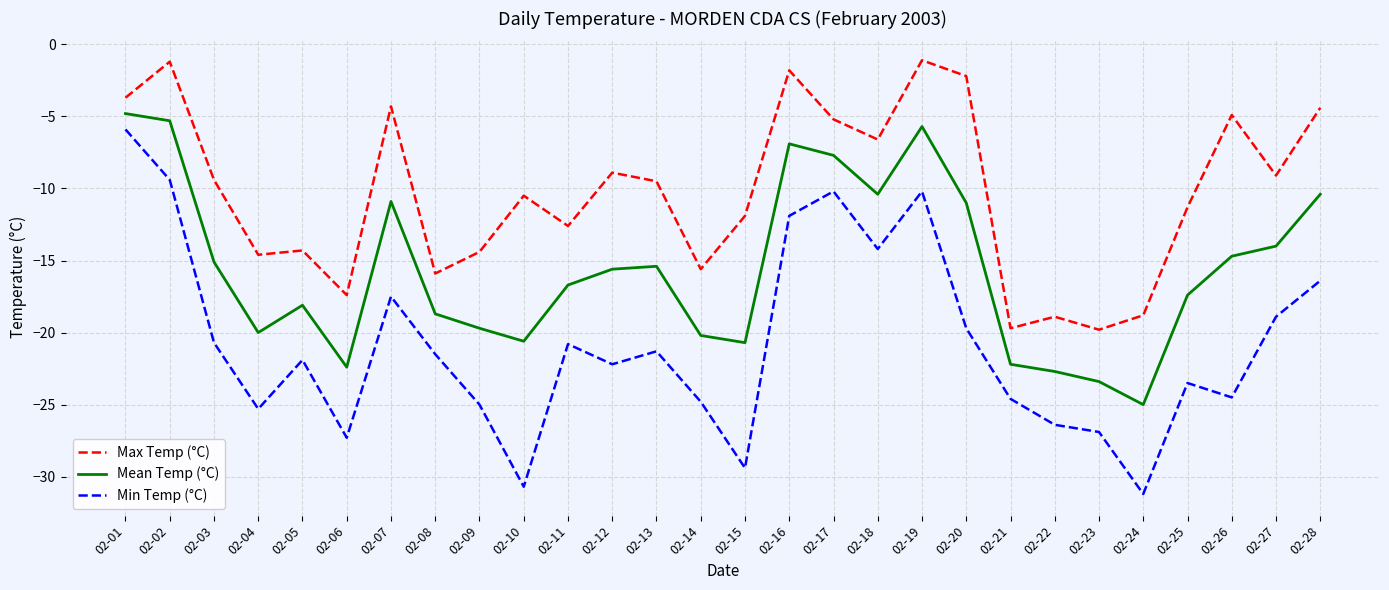

What is the difference between the highest and lowest values at 02-03?

11.3